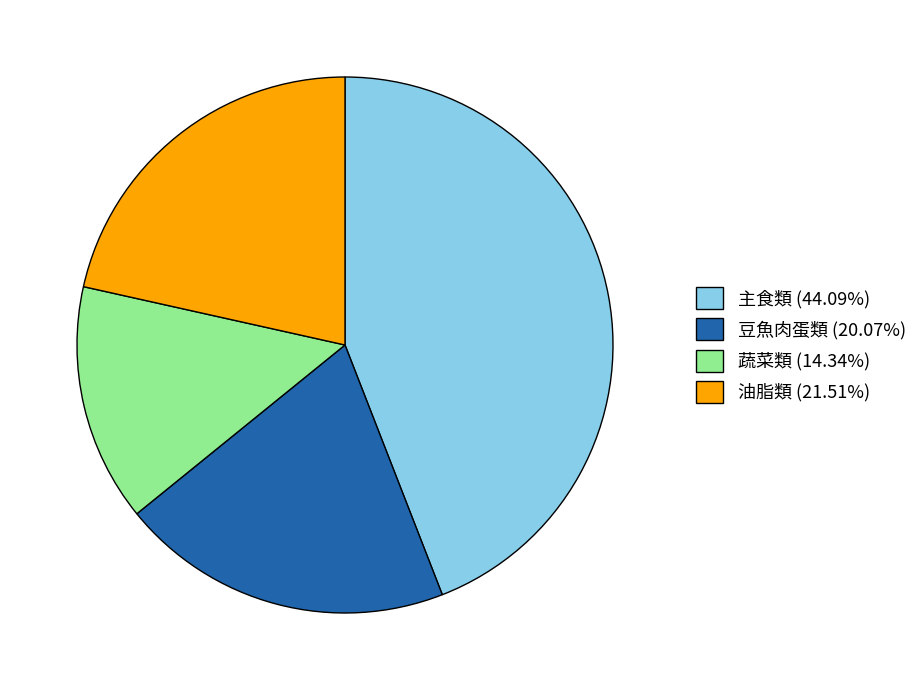

Does 豆魚肉蛋類 represent more than half of the total?

No